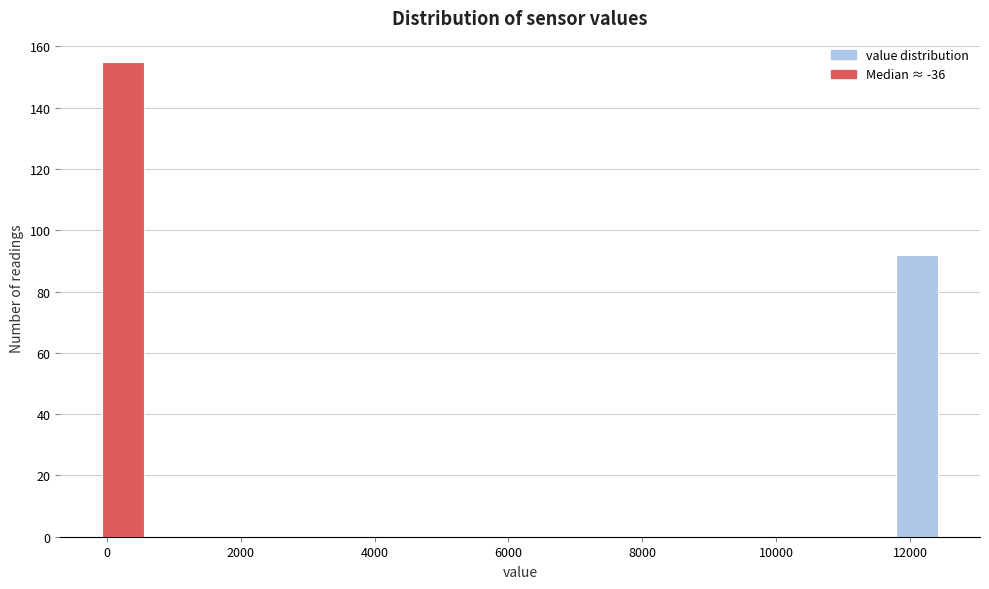

Read against the x-axis, roughly where is the centre of the tallest bar?

200